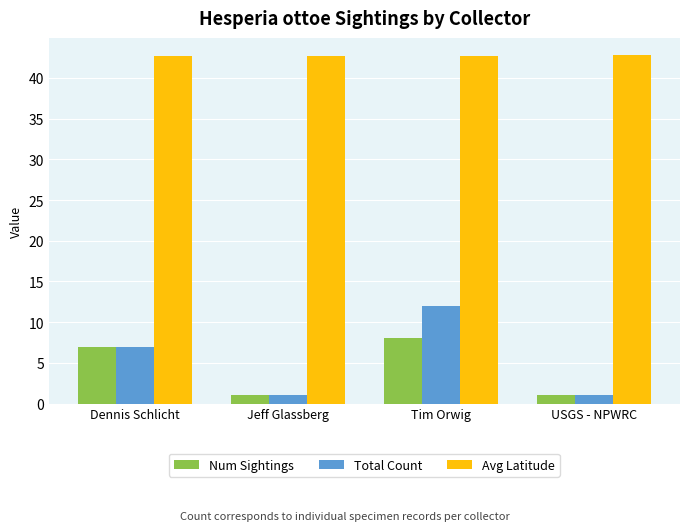

What is the label of the 1st bar from the right?

USGS - NPWRC